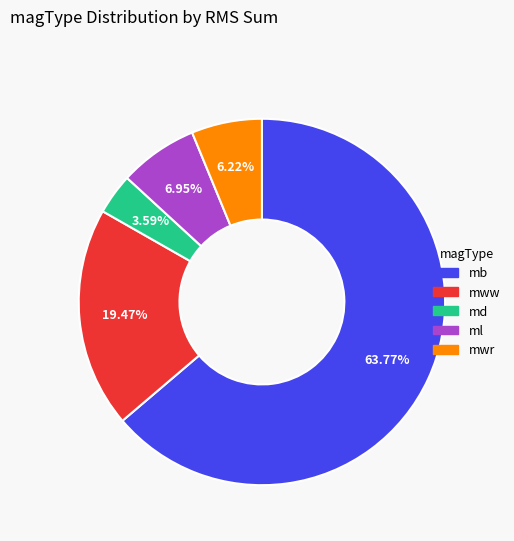

Is the sum of mww and md greater than half?

No